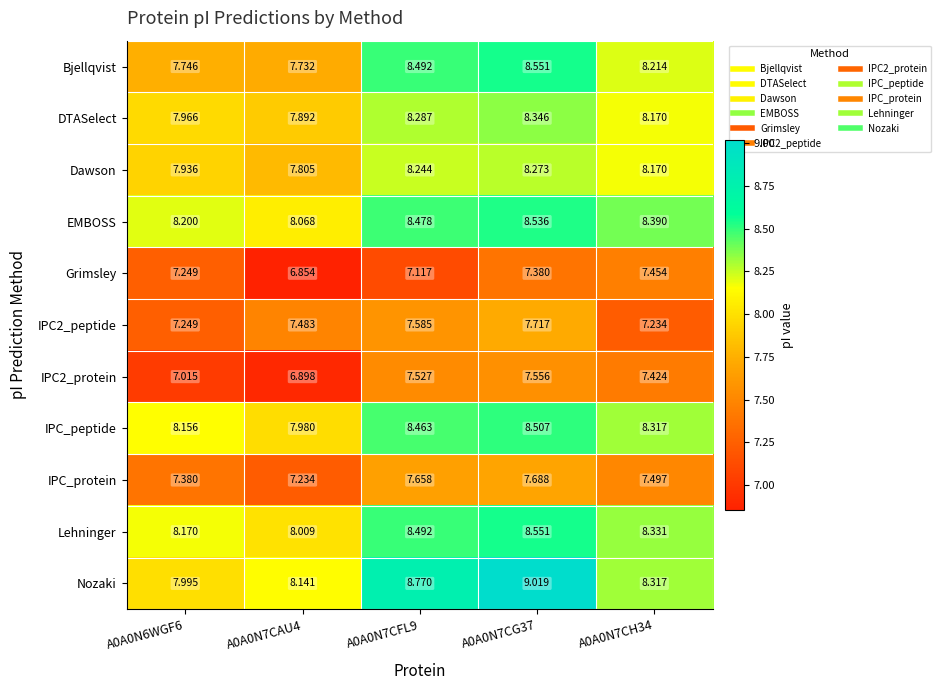

Which series has the largest range (max minus min)?

Nozaki